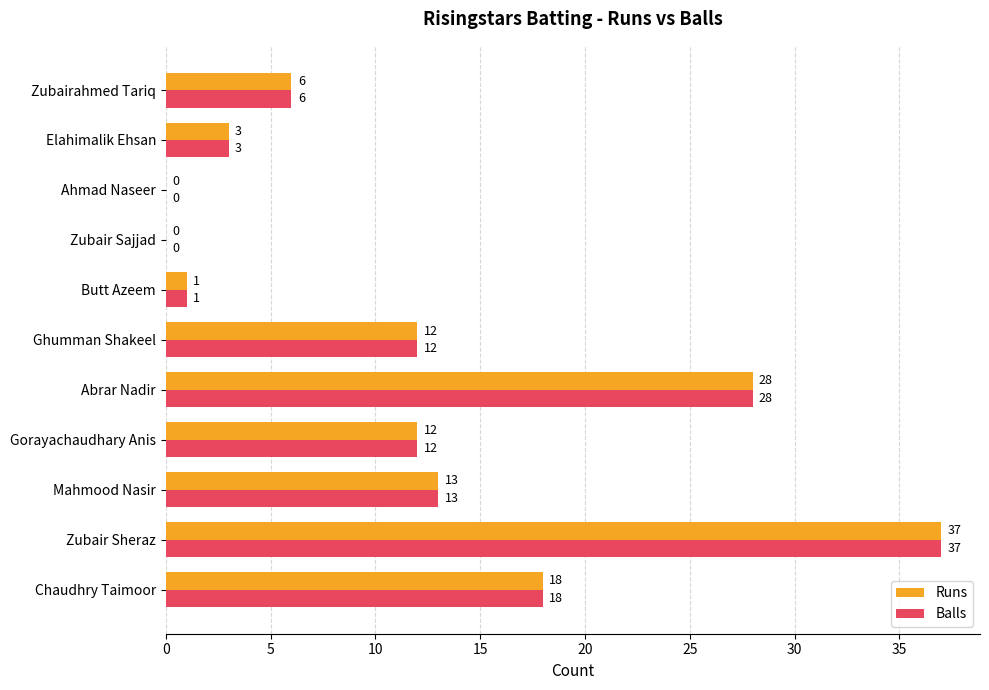

How many categories are shown in the chart?

11